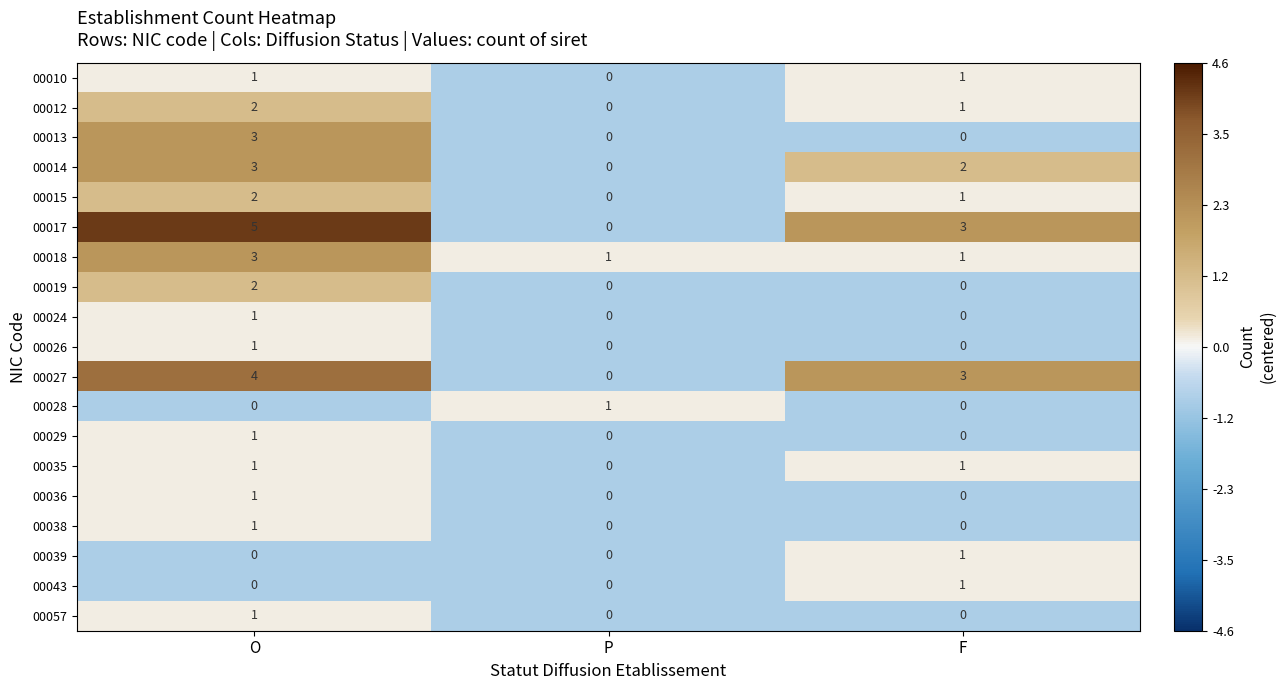

Which series has the largest total across all categories?

00017